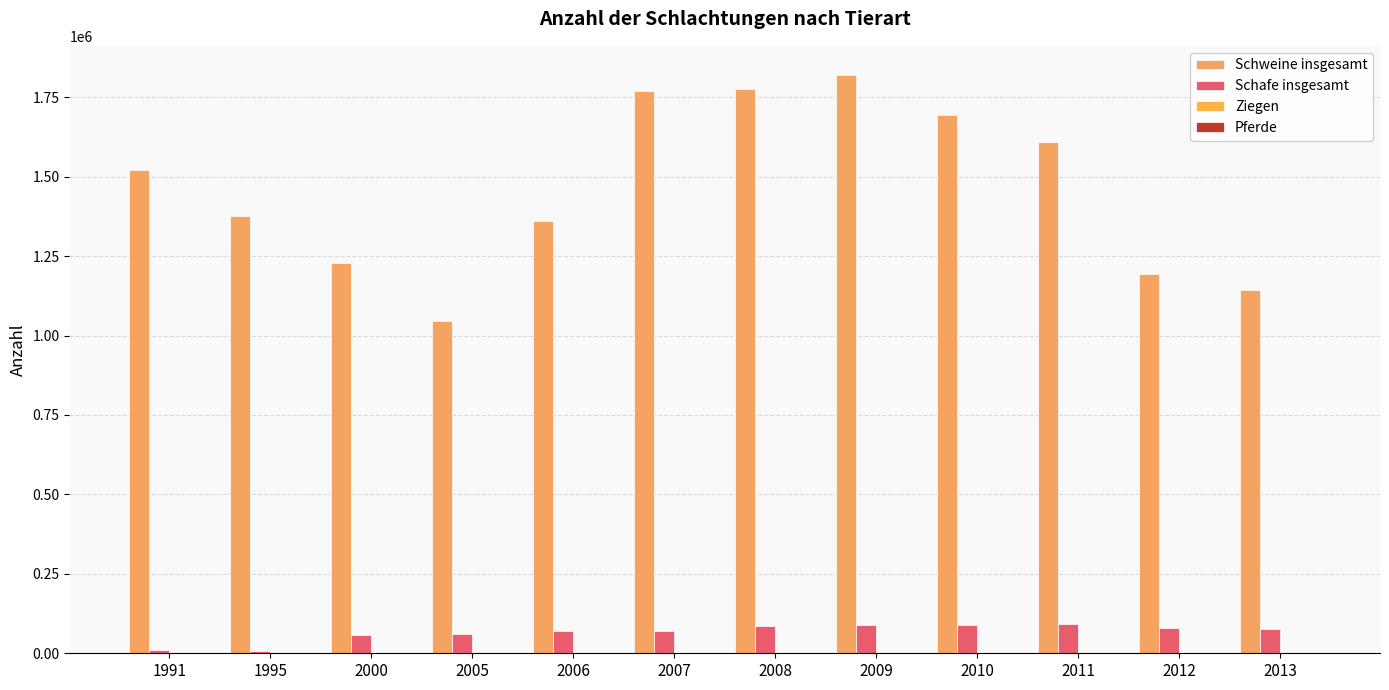

Reading left to right, list all the values displayed in this chart.

Schweine insgesamt: 1991=1520558	1995=1375774	2000=1229126	2005=1045349	2006=1360709	2007=1769698	2008=1776213	2009=1820896	2010=1694013	2011=1609029	2012=1194430	2013=1143639
Schafe insgesamt: 1991=10305	1995=8541	2000=58205	2005=60849	2006=68891	2007=70598	2008=86575	2009=88669	2010=89485	2011=91530	2012=80807	2013=75054
Ziegen: 1991=14	1995=56	2000=230	2005=545	2006=502	2007=561	2008=533	2009=710	2010=842	2011=844	2012=1038	2013=848
Pferde: 1991=188	1995=470	2000=502	2005=372	2006=334	2007=365	2008=311	2009=281	2010=277	2011=278	2012=238	2013=341